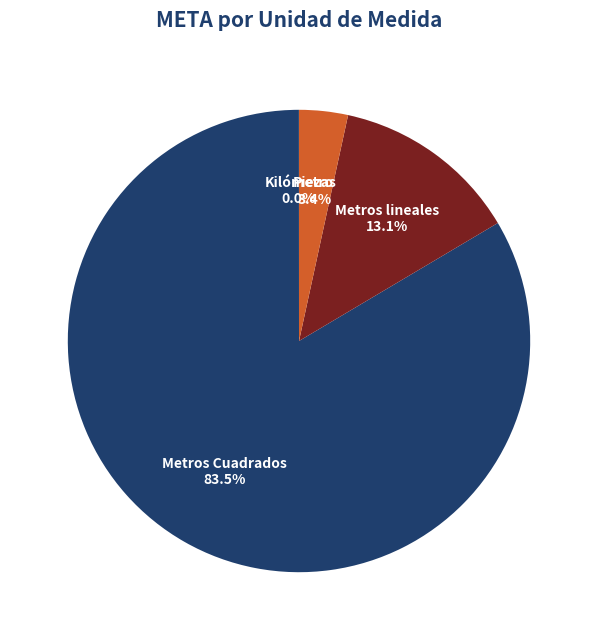

To the nearest percent, what is the difference between the largest and smallest slice percentages?

84%